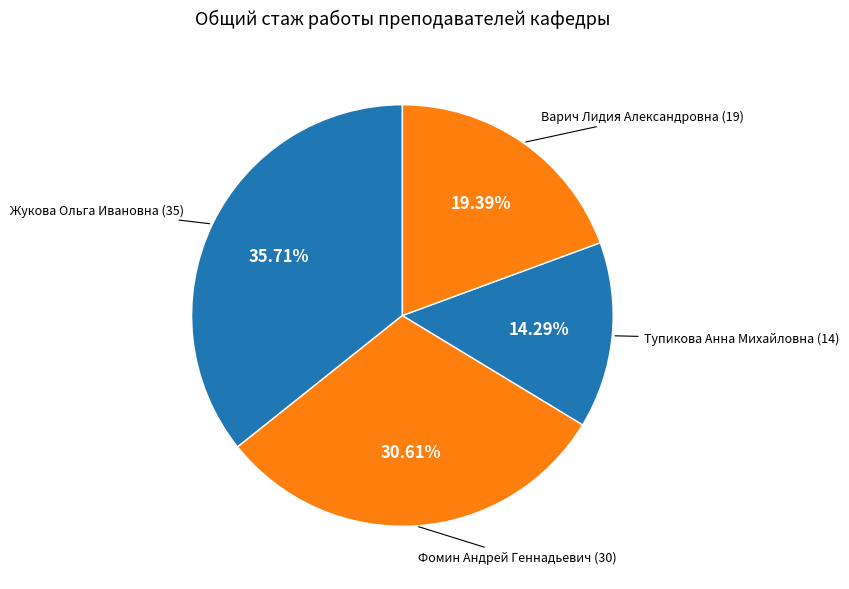

Is there any slice that represents more than half of the pie?

No